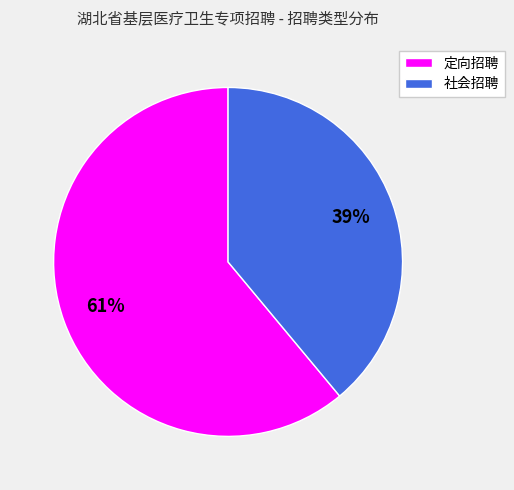

Which has a higher value, 社会招聘 or 定向招聘?

定向招聘